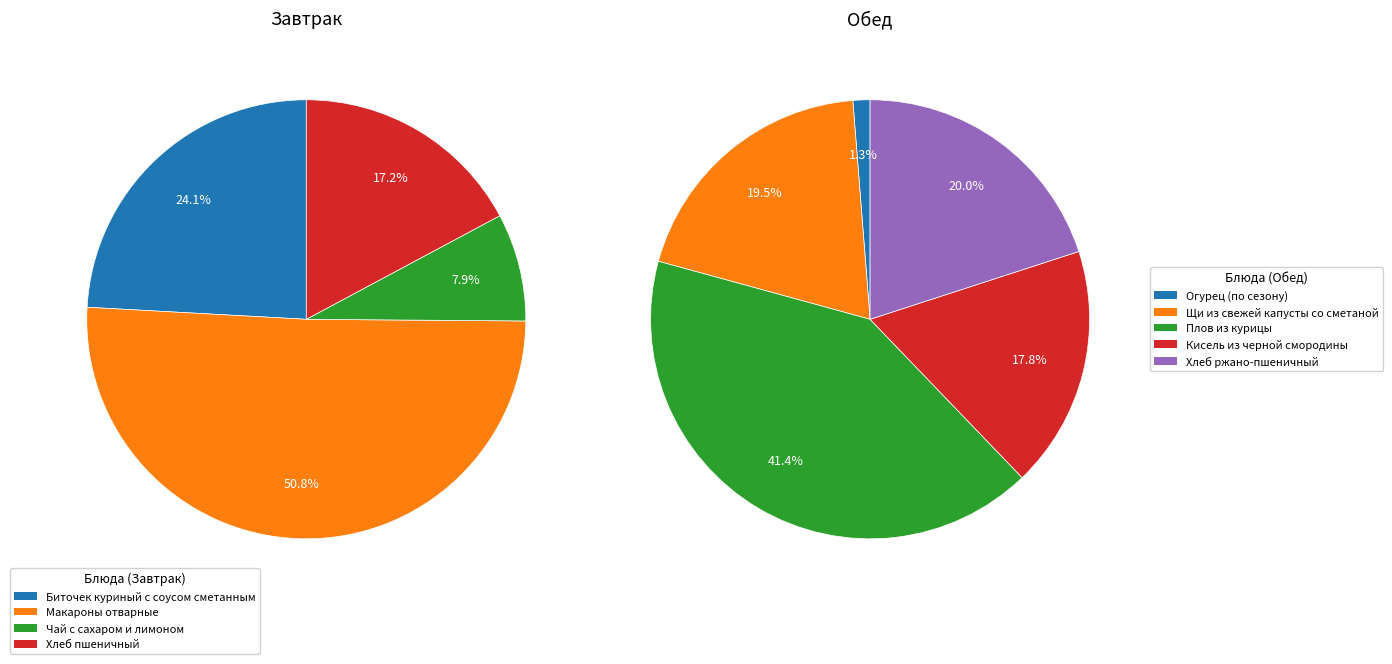

How many segments does this pie chart have?

4